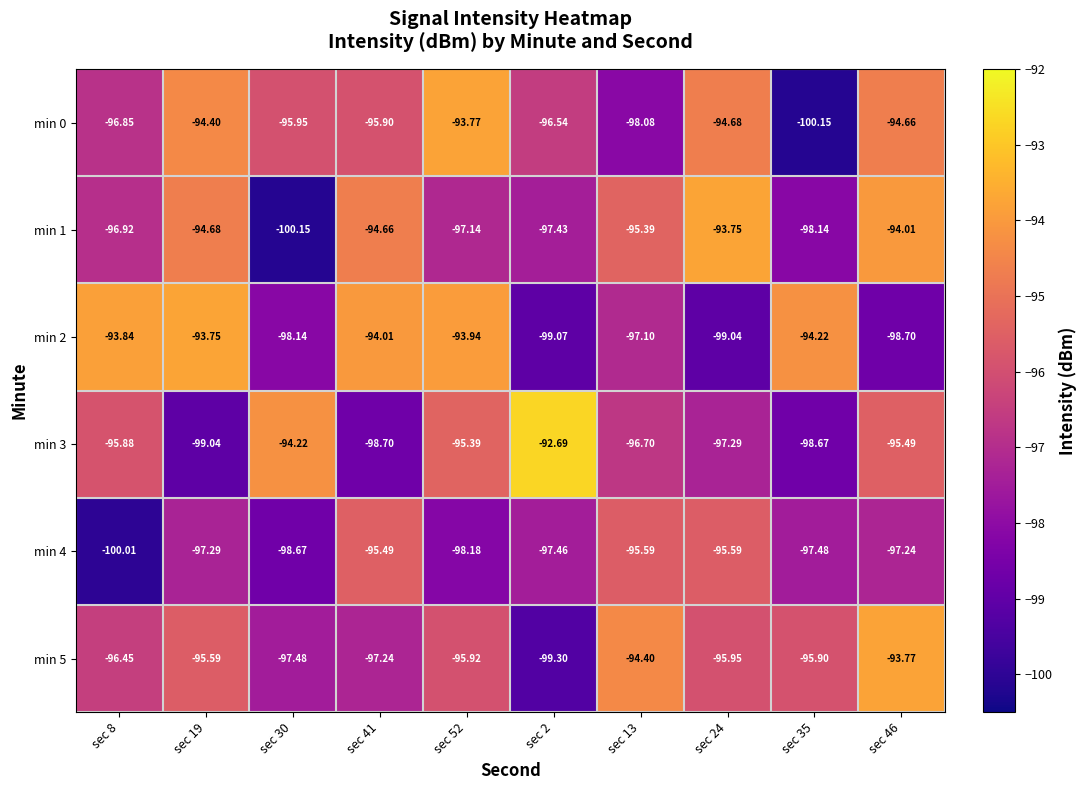

What is the difference between the highest and lowest values at sec 52?

4.4